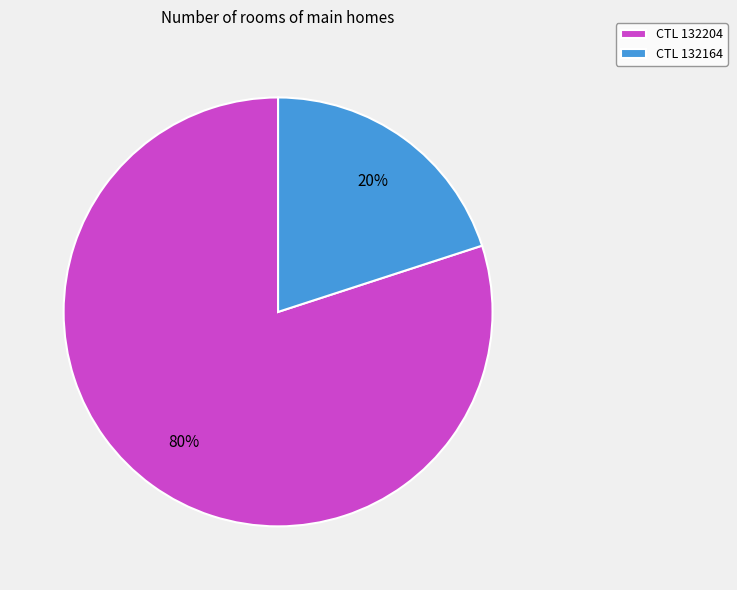

To the nearest percent, what portion does CTL 132164 represent?

20%